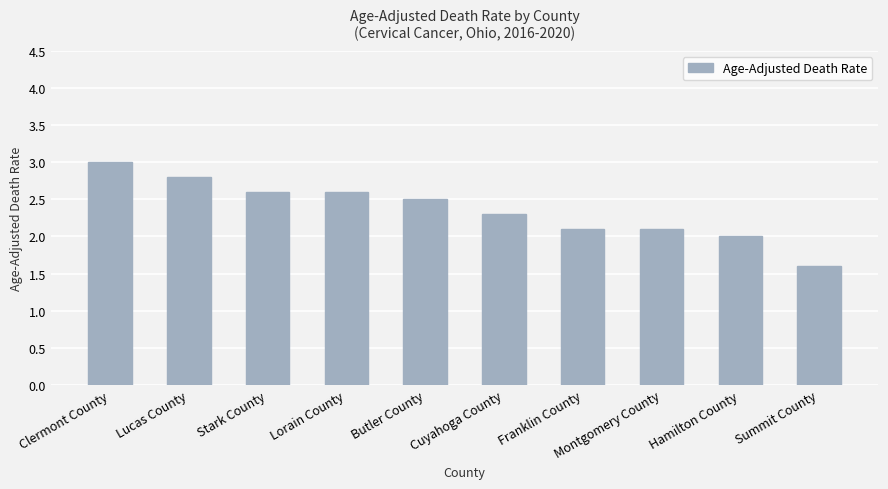

What is the difference between the maximum and minimum values?

1.4